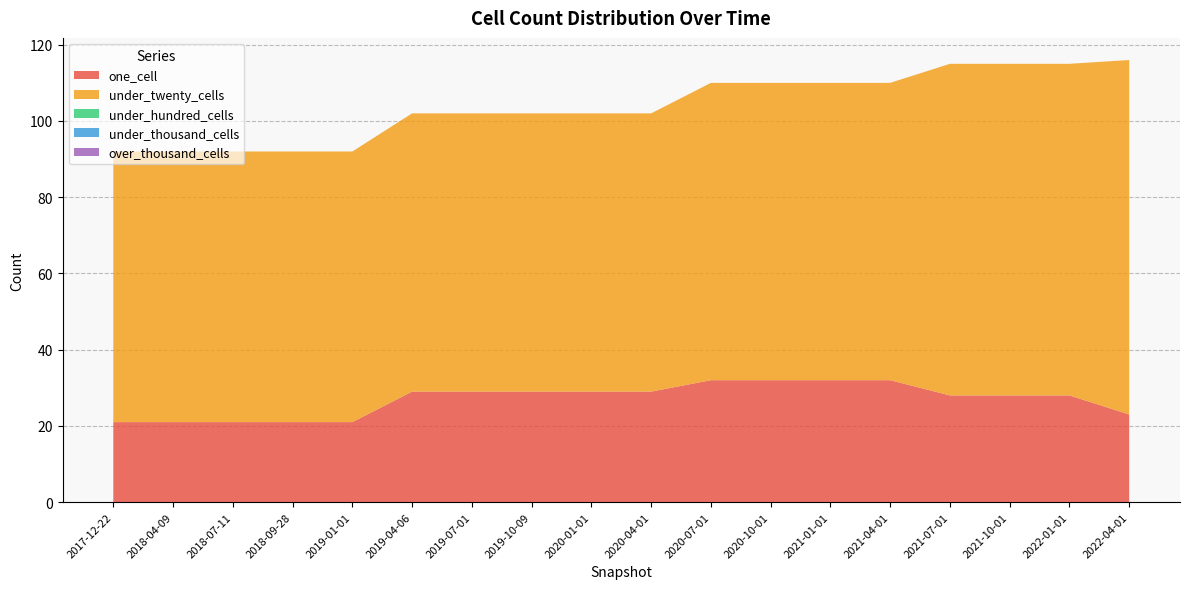

Reading left to right, transcribe all the data shown in this chart.

one_cell: 21	21	21	21	21	29	29	29	29	29	32	32	32	32	28	28	28	23
under_twenty_cells: 71	71	71	71	71	73	73	73	73	73	78	78	78	78	87	87	87	93
under_hundred_cells: 0	0	0	0	0	0	0	0	0	0	0	0	0	0	0	0	0	0
under_thousand_cells: 0	0	0	0	0	0	0	0	0	0	0	0	0	0	0	0	0	0
over_thousand_cells: 0	0	0	0	0	0	0	0	0	0	0	0	0	0	0	0	0	0